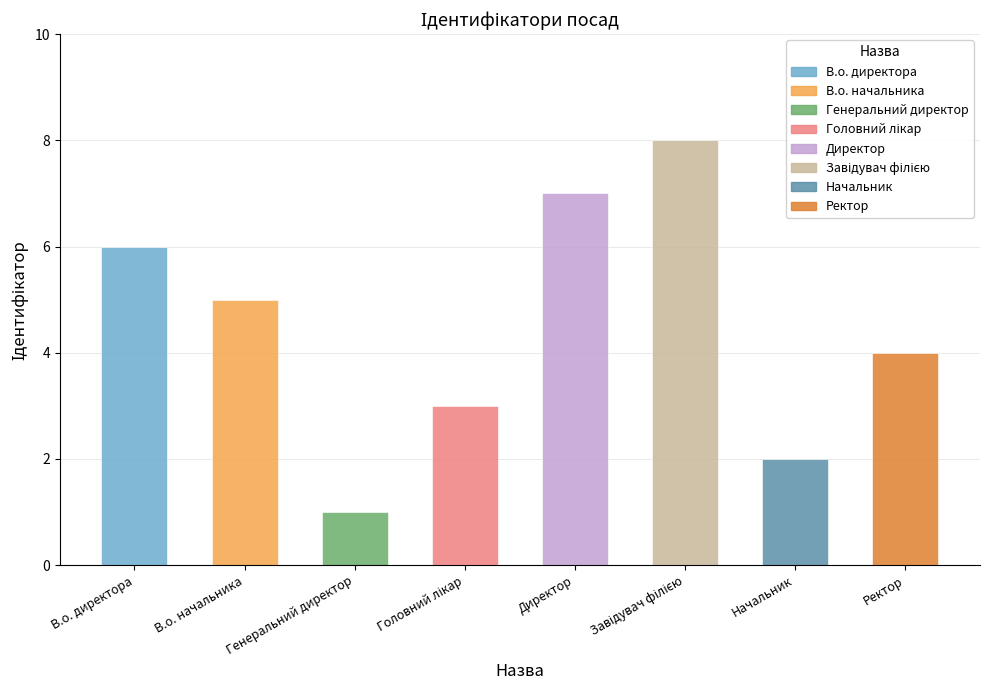

What is the difference between the second highest and second lowest values?

5